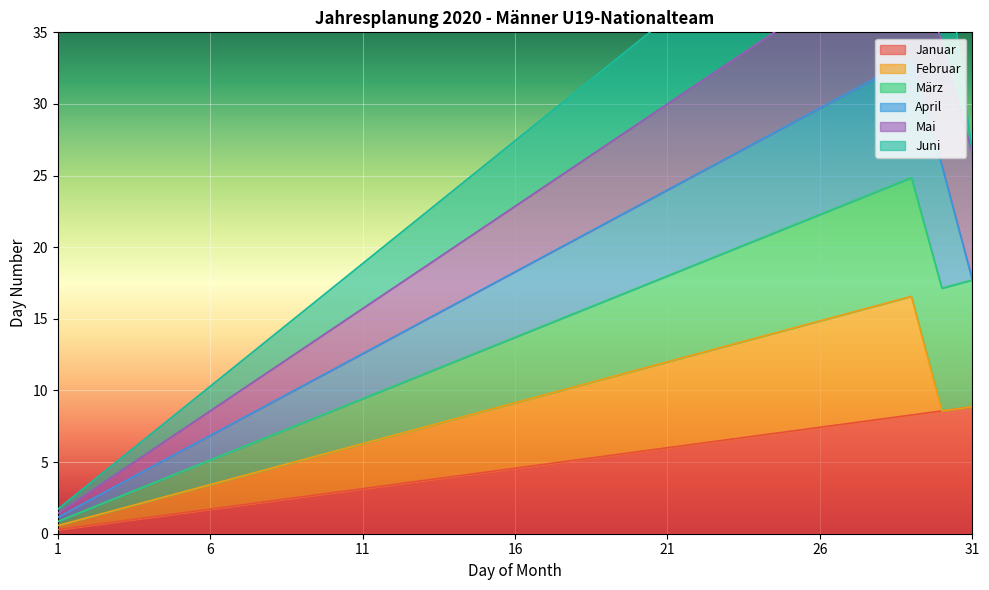

Rank the series by their maximum value, from highest to lowest.

Januar, März, Mai, April, Juni, Februar